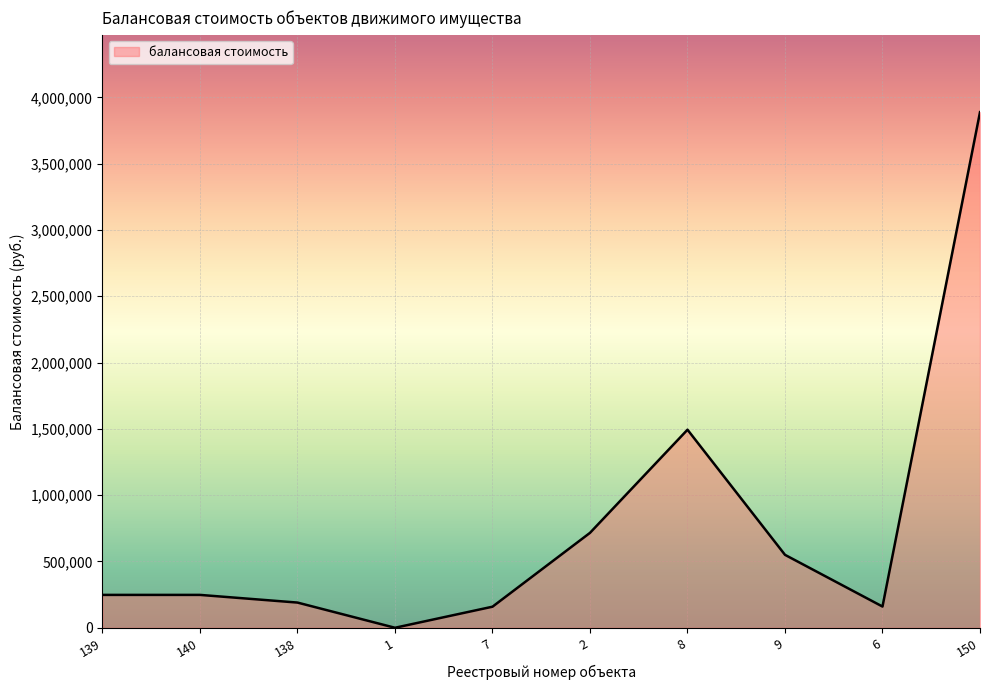

What is the change in value from 140 to 2?

+467967.8